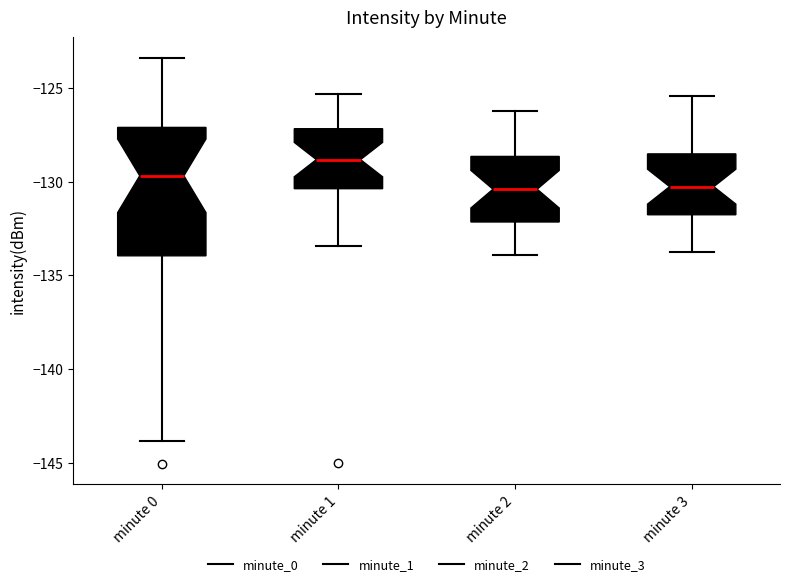

Where does the lower whisker of the box for minute 2 end on the y-axis? The values are not printed on the chart, so give them approximately, as read against the axis.

-134.0